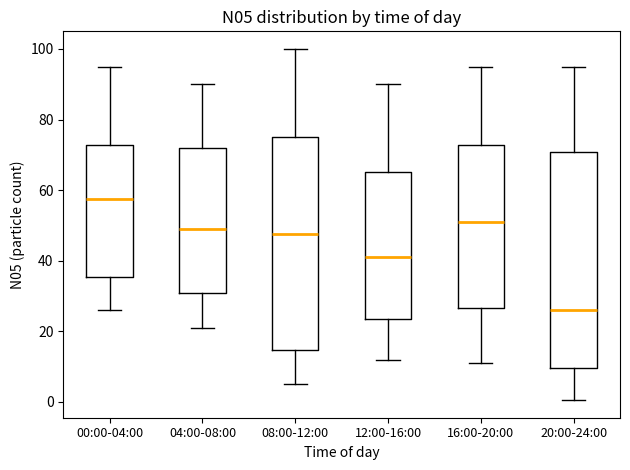

Reading left to right, transcribe this box plot: for each box, give where its median line is, the range the box spans, and where its two whiskers end, as read against the y-axis. The values are not printed on the chart, so give them approximately, as read against the axis.

00:00-04:00: median 58, box 36 to 72, whiskers 26 to 96
04:00-08:00: median 50, box 30 to 72, whiskers 22 to 90
08:00-12:00: median 48, box 14 to 76, whiskers 6 to 100
12:00-16:00: median 42, box 24 to 66, whiskers 12 to 90
16:00-20:00: median 52, box 26 to 72, whiskers 12 to 96
20:00-24:00: median 26, box 10 to 70, whiskers 0 to 96